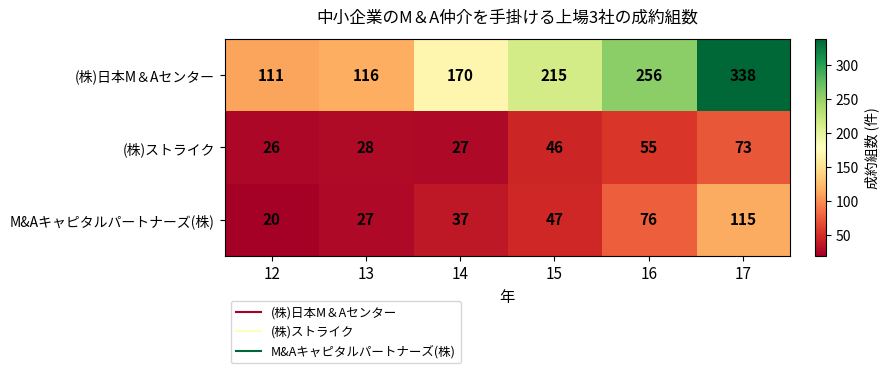

What value does the (株)ストライク series have at 16?

55